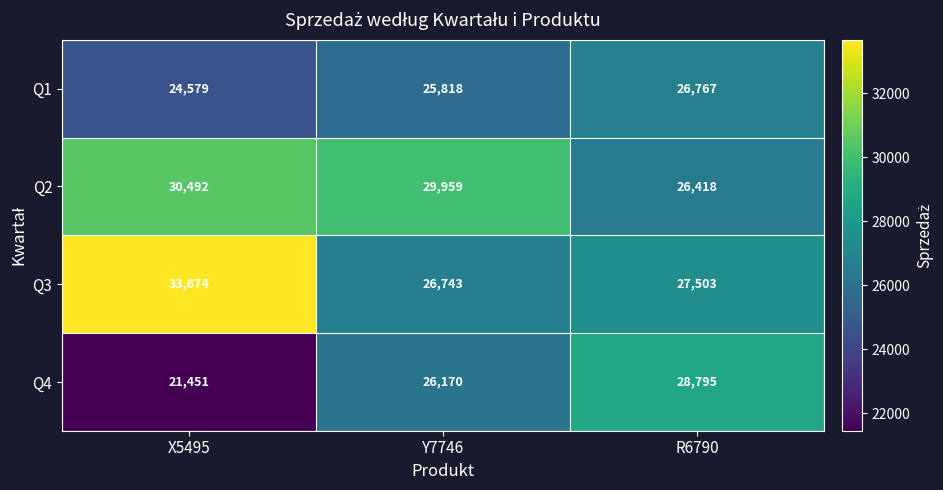

At which category is the sum across all series the highest?

X5495